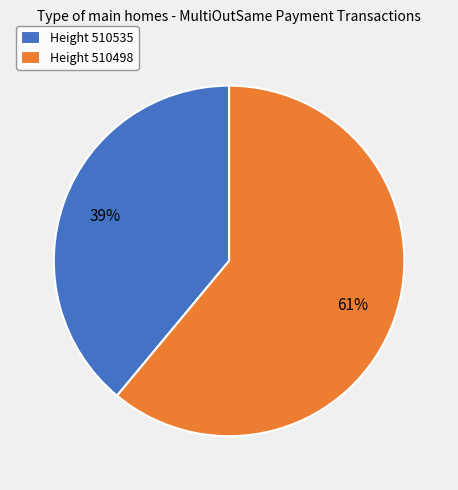

What is the majority slice?

Height 510498